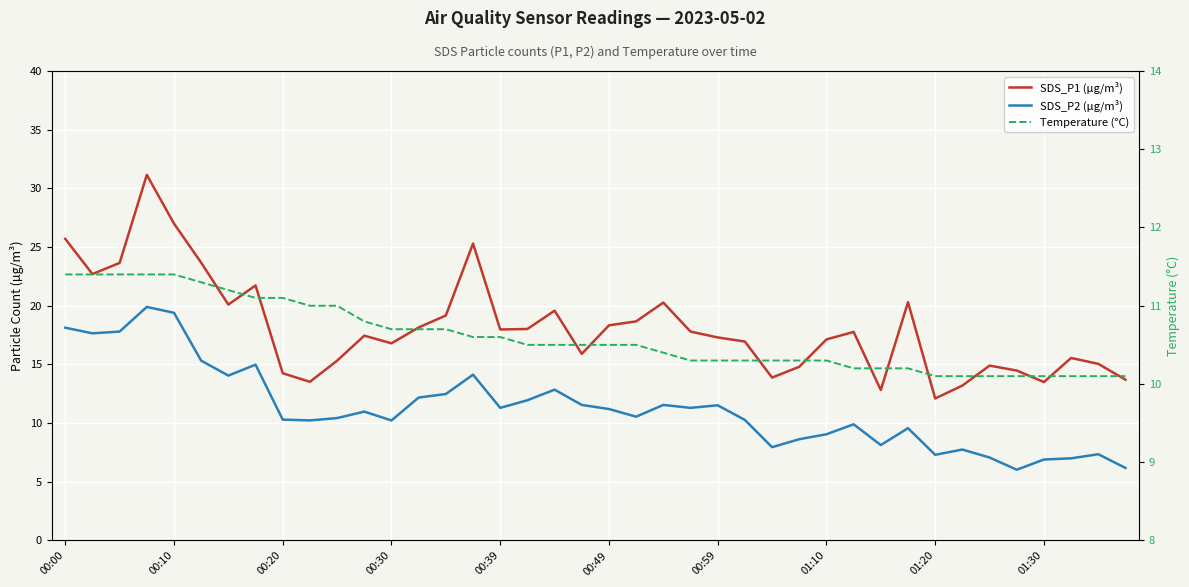

What is the lowest value of the Temperature (°C) series?

10.1